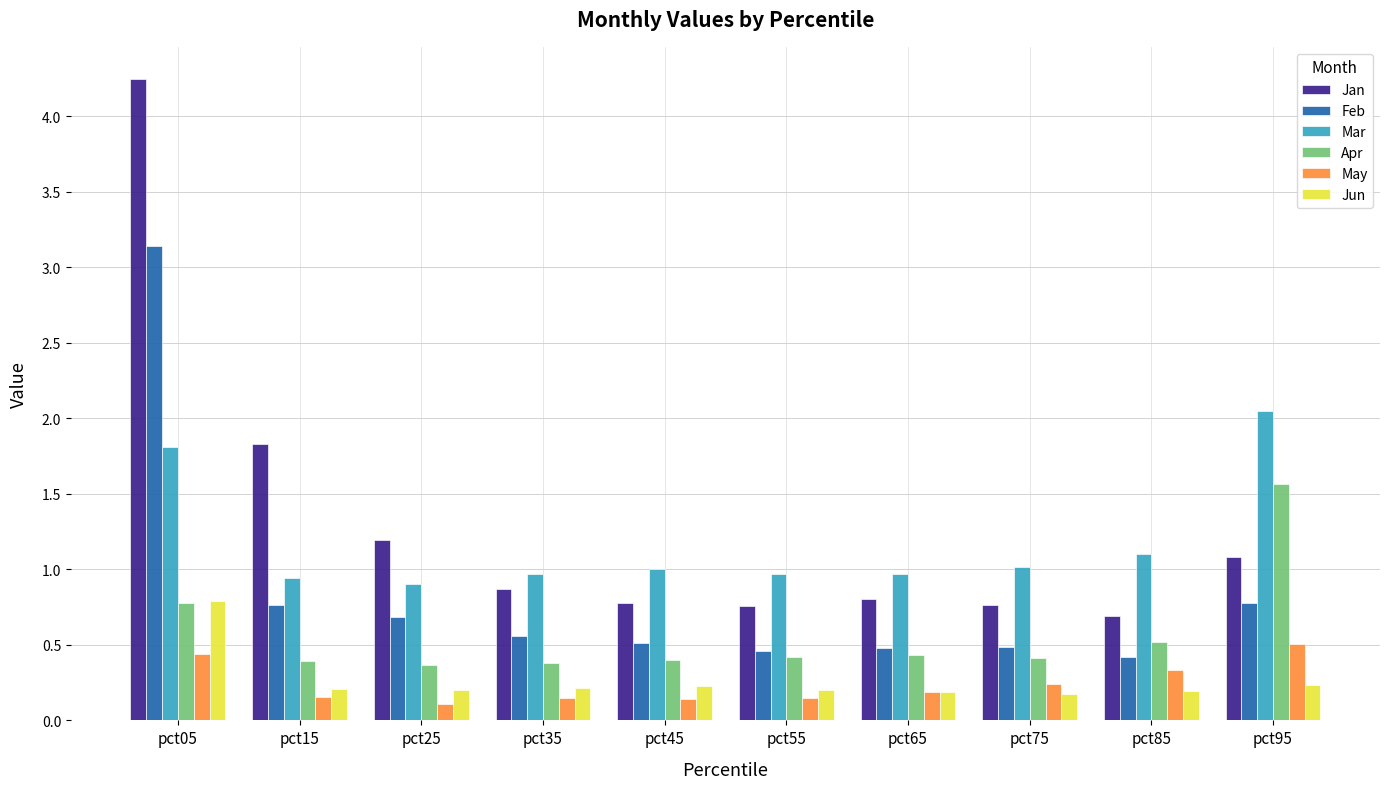

True or false: May has a value of 0.2 at pct65.

True